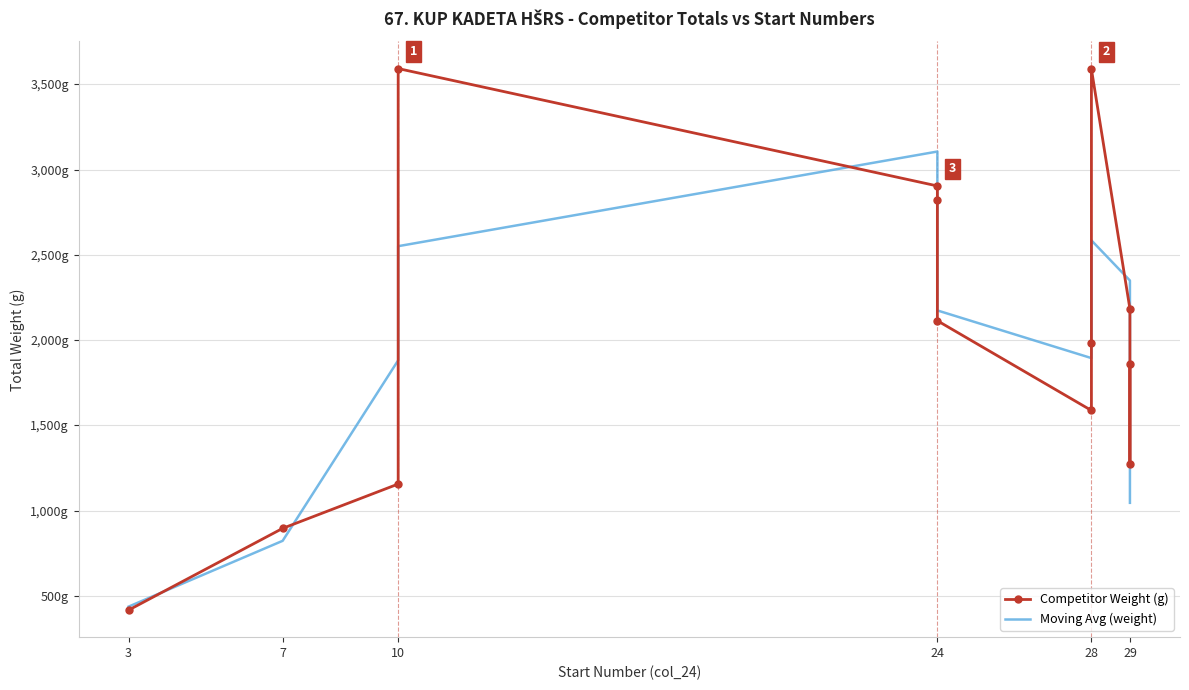

What is the lowest value of the Moving Avg (weight) series?

438.3